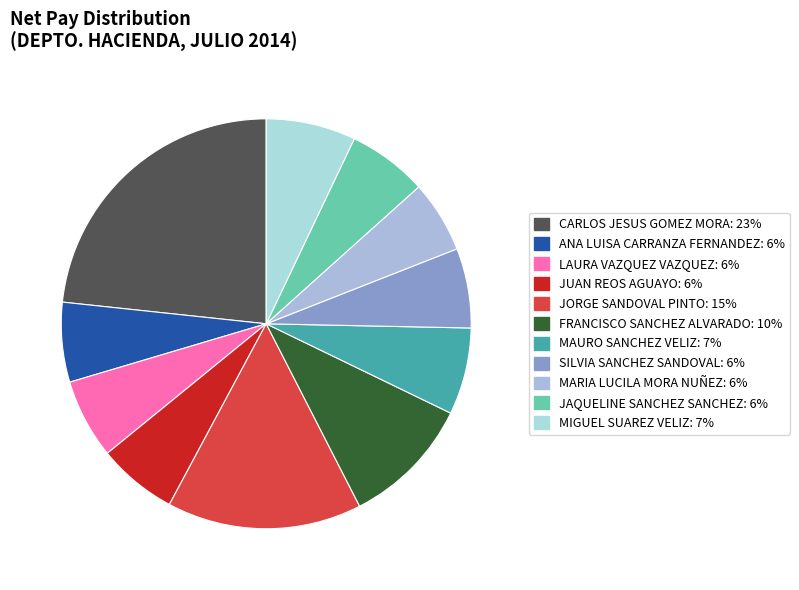

What percentage do JUAN REOS AGUAYO and MIGUEL SUAREZ VELIZ together represent?

13.4%